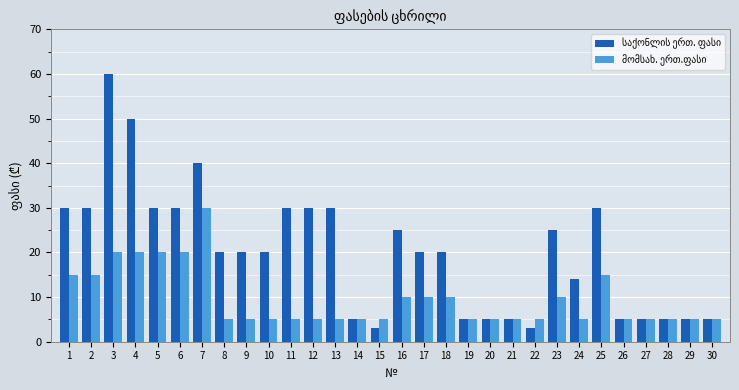

At which category does the chart reach its peak across all series?

3